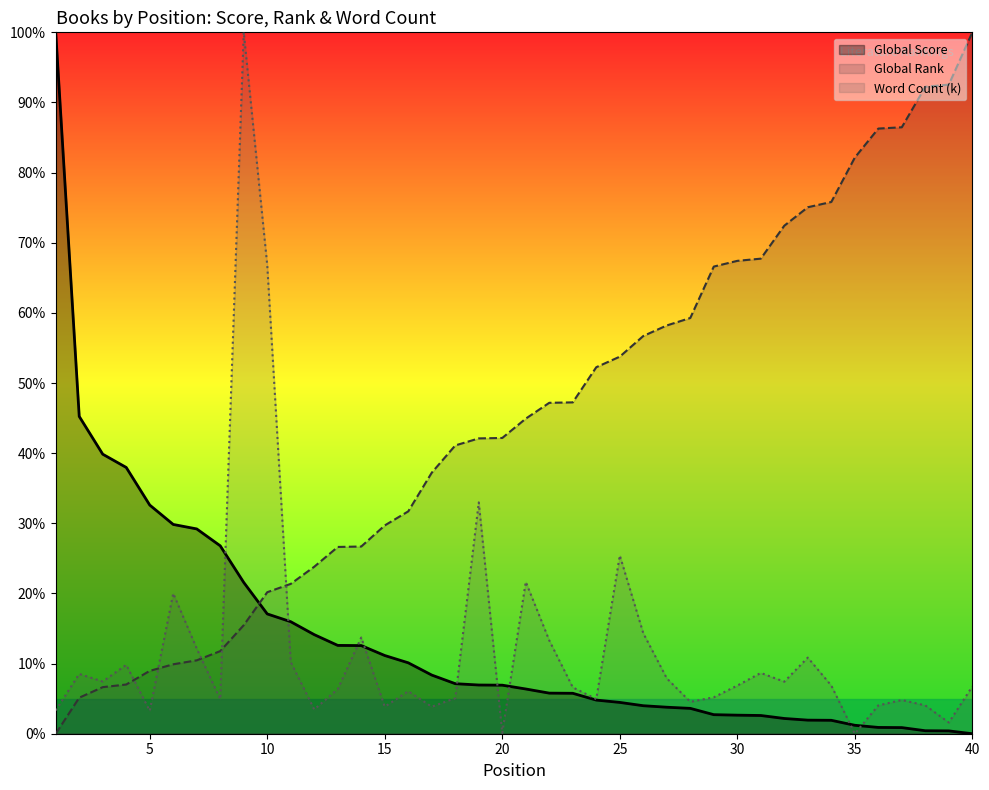

Which series has the largest range (max minus min)?

Global Score